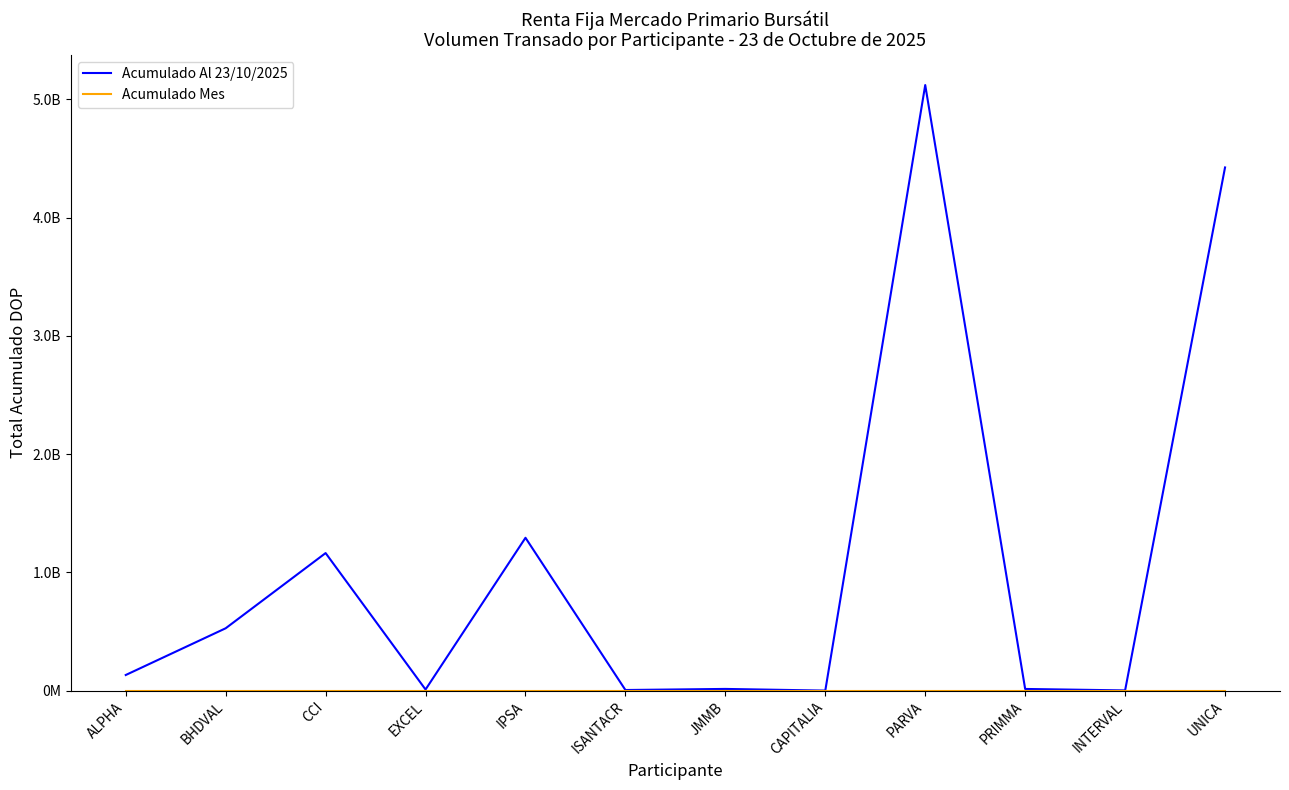

The value of Acumulado Al 23/10/2025 at PARVA is 7185636727.0. True or false?

False